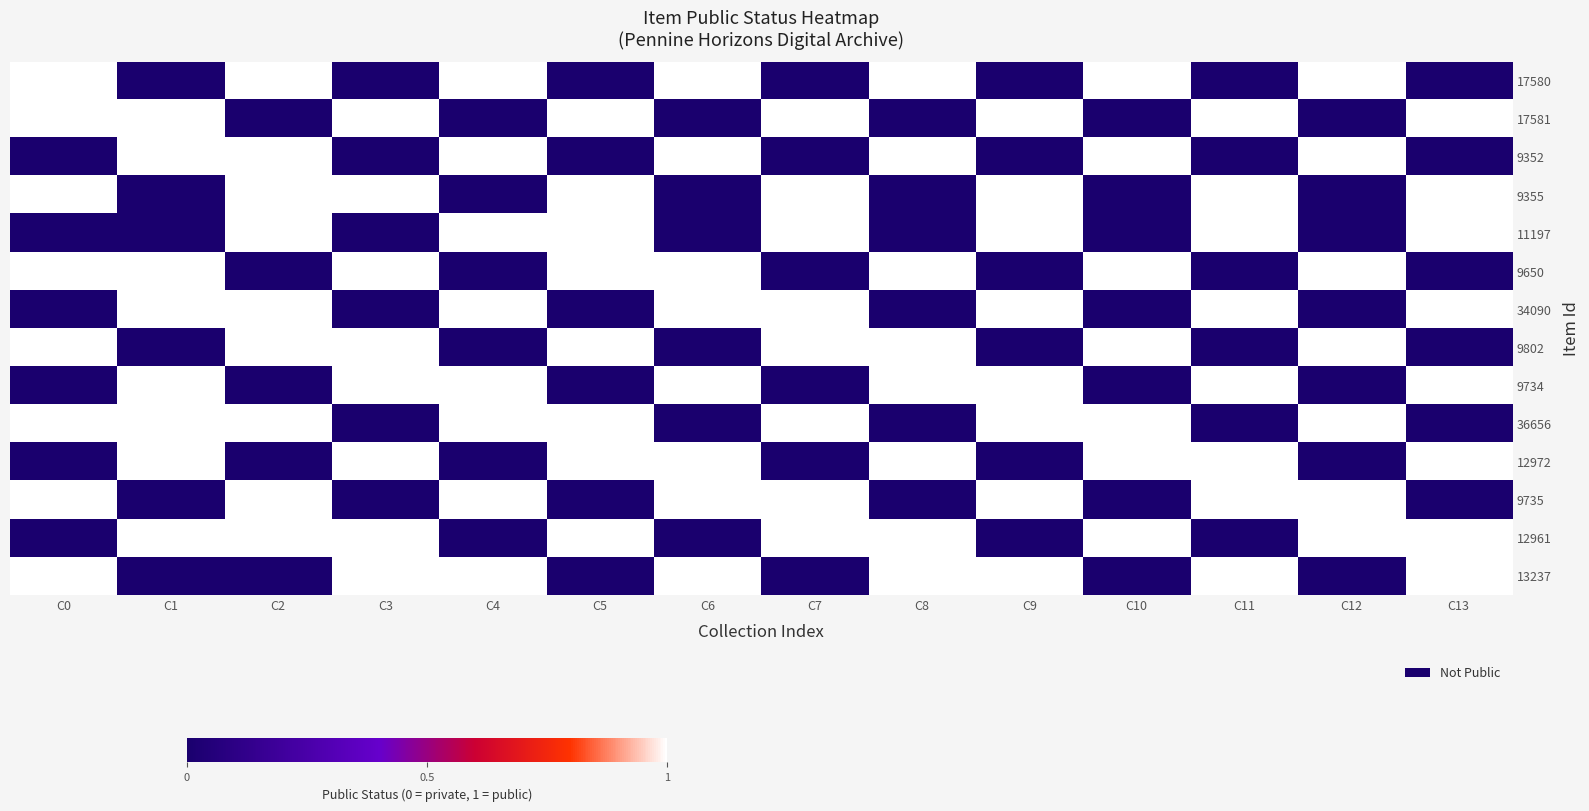

Between C3 and C6, which series saw the biggest shift?

17580